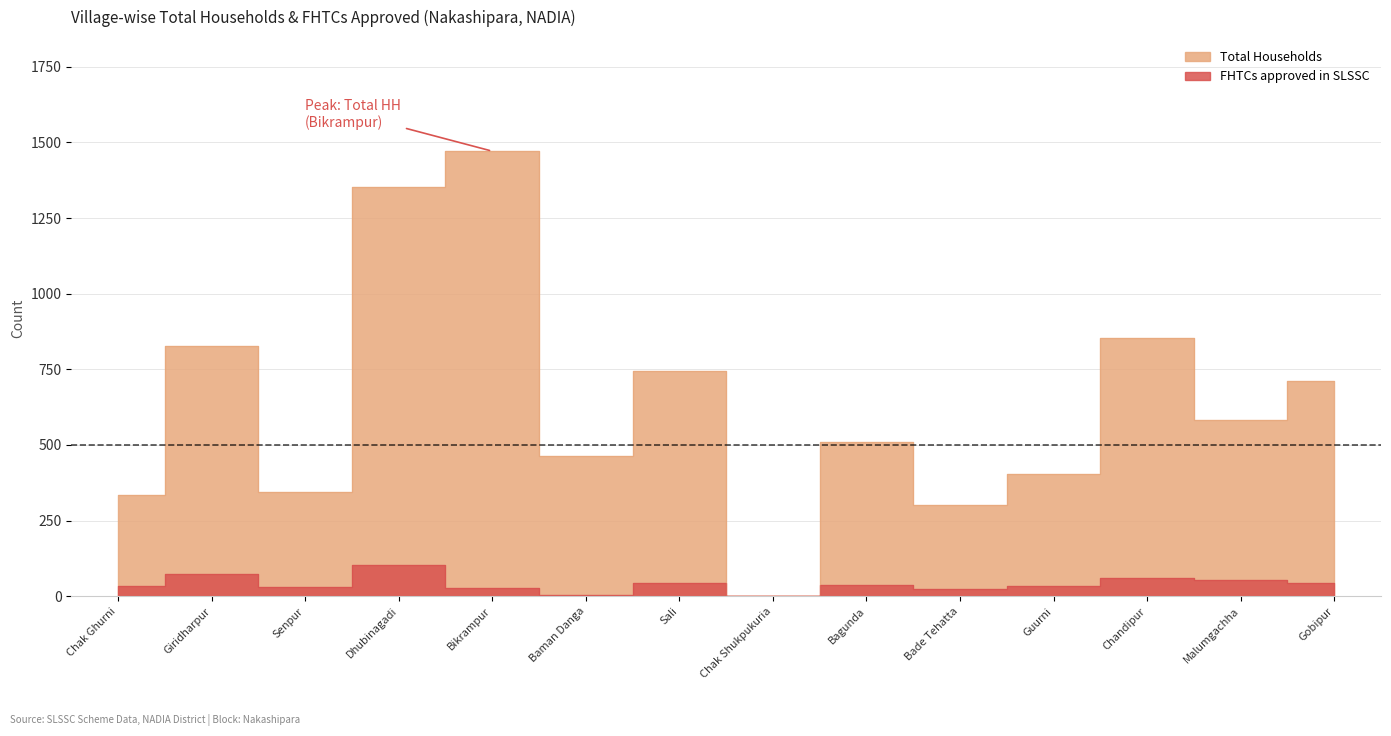

True or false: Total Households and FHTCs approved in SLSSC intersect in this chart.

False